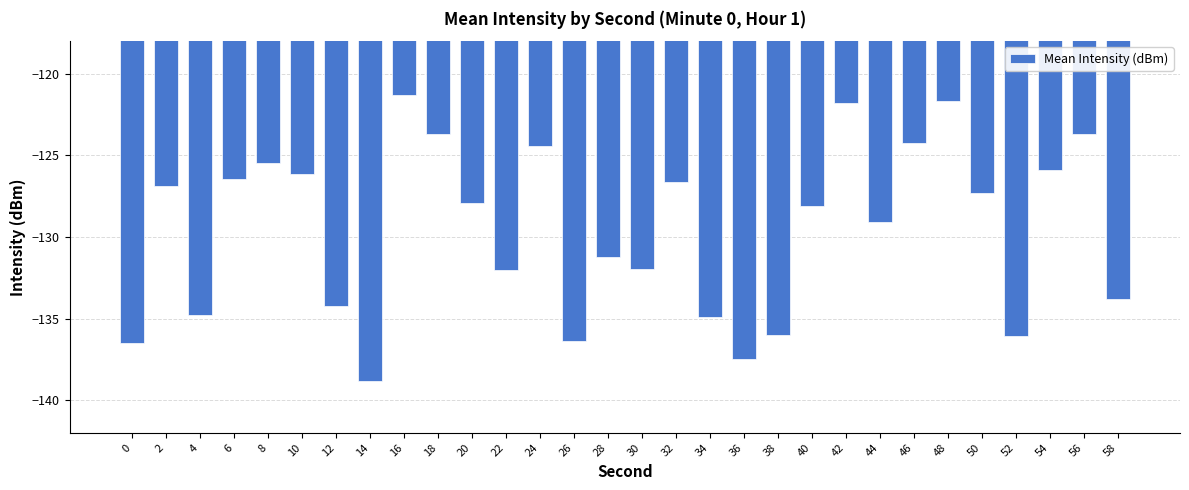

What is the minimum value shown in the chart?

-138.8